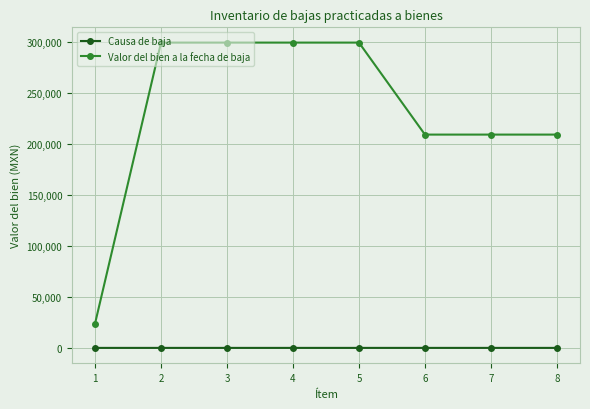

What is the average value of the Valor del bien a la fecha de baja series?

231483.5